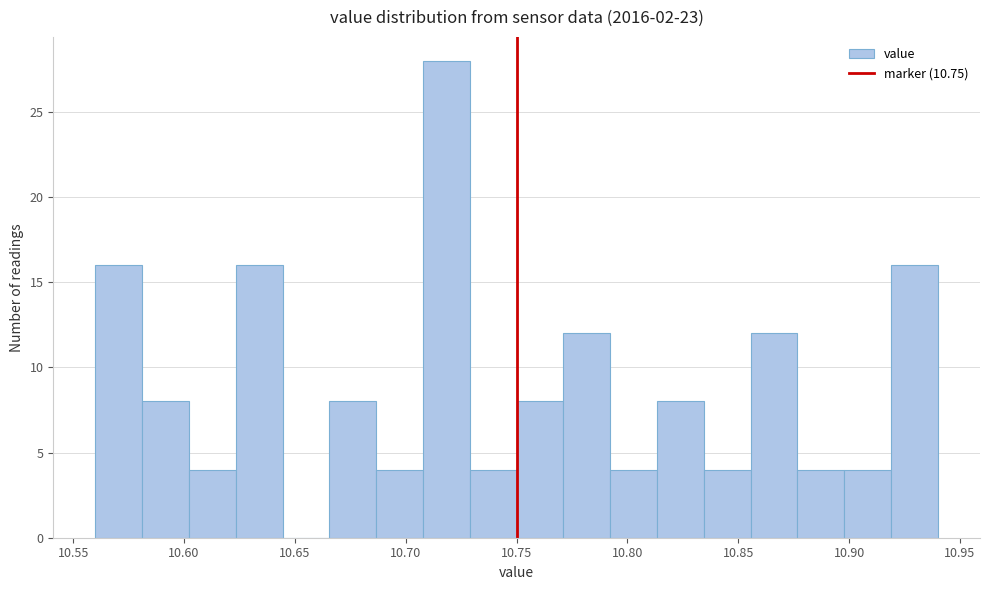

How tall is the bar that spans 10.625 to 10.645 on the x-axis? Neither the bar edges nor the heights are printed on the chart, so give them approximately, as read against the axes.

16